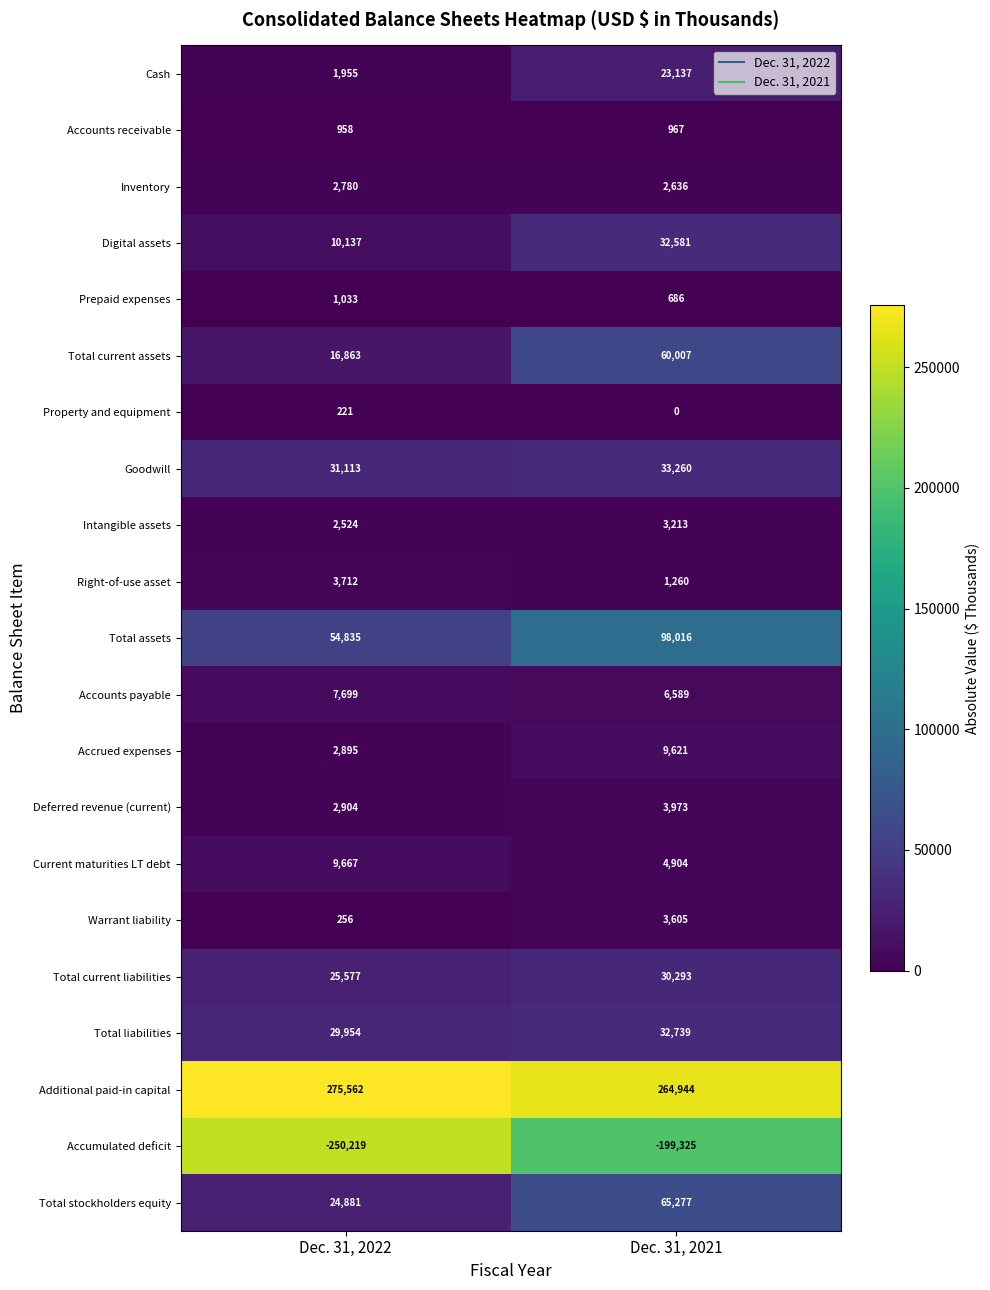

At which category is the sum across all series the highest?

Dec. 31, 2021